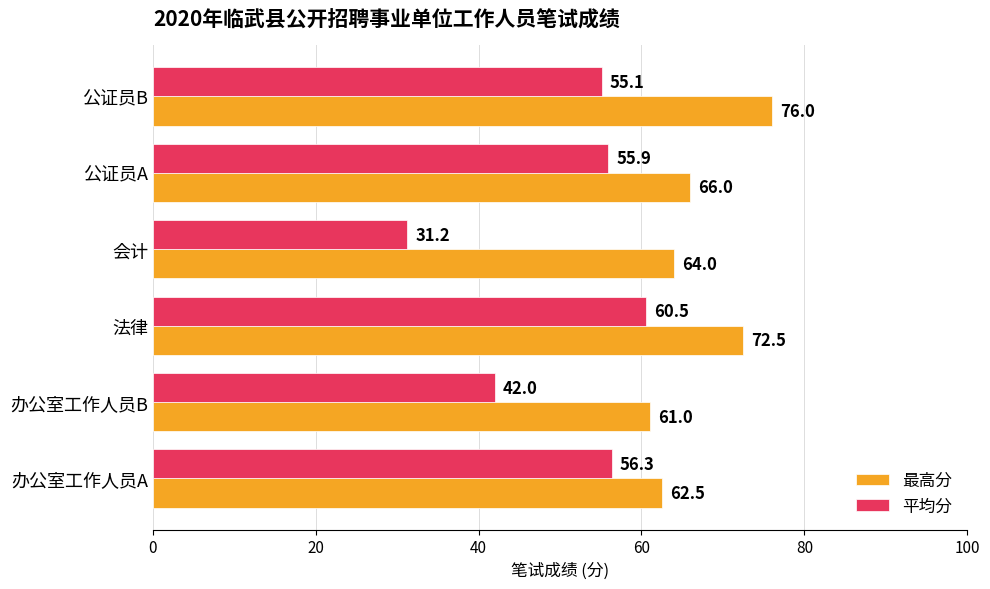

Which series has the largest range (max minus min)?

平均分